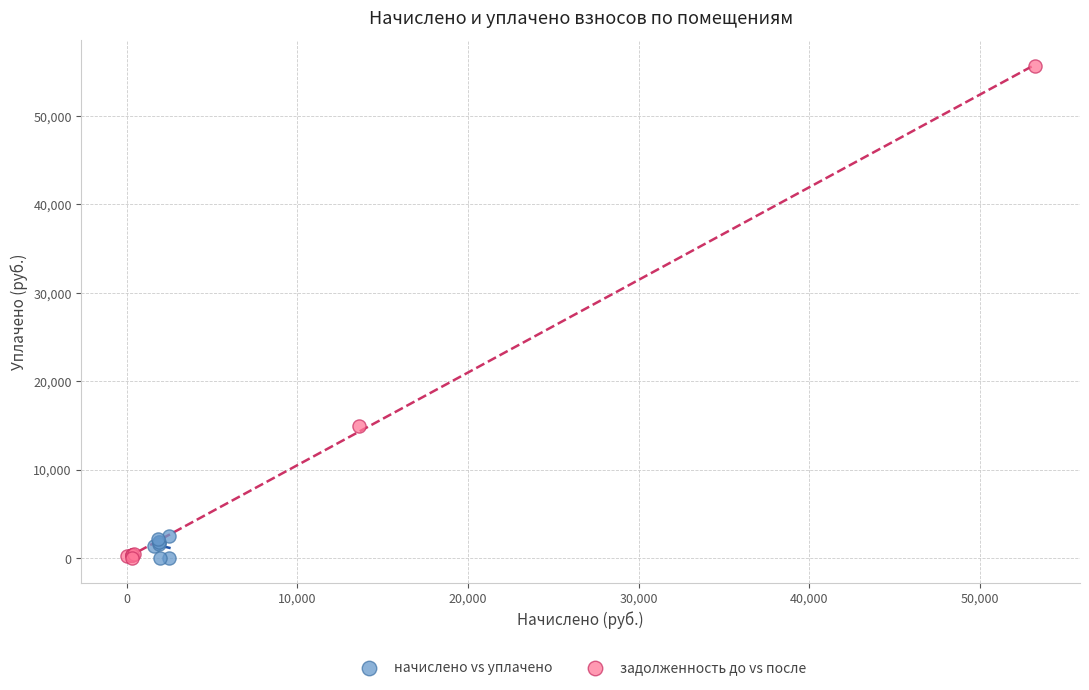

Which series contains the highest Y value?

задолженность до vs после